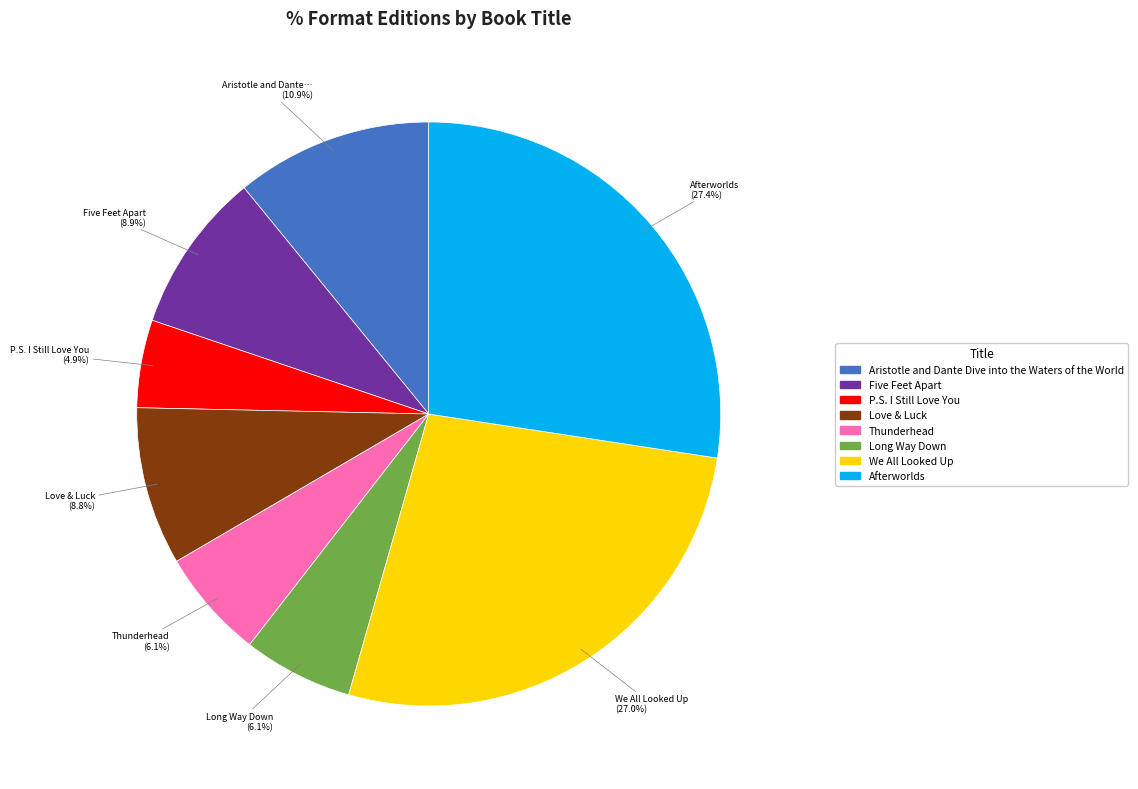

True or false: P.S. I Still Love You accounts for 5% of the total.

True